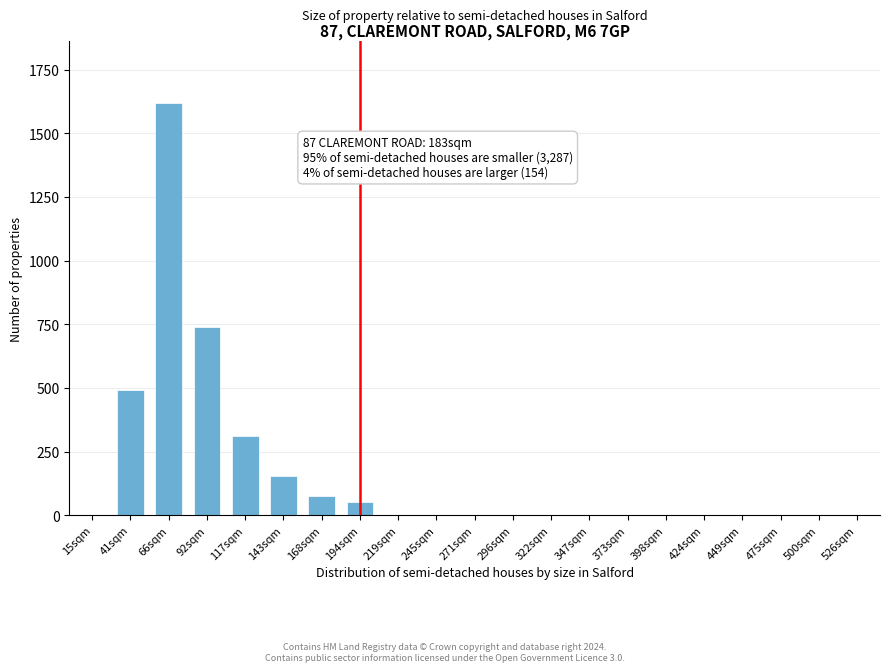

Reading left to right, transcribe all the data shown in this chart.

15sqm=0	41sqm=490	66sqm=1620	92sqm=740	117sqm=310	143sqm=155	168sqm=75	194sqm=50	219sqm=0	245sqm=0	271sqm=0	296sqm=0	322sqm=0	347sqm=0	373sqm=0	398sqm=0	424sqm=0	449sqm=0	475sqm=0	500sqm=0	526sqm=0